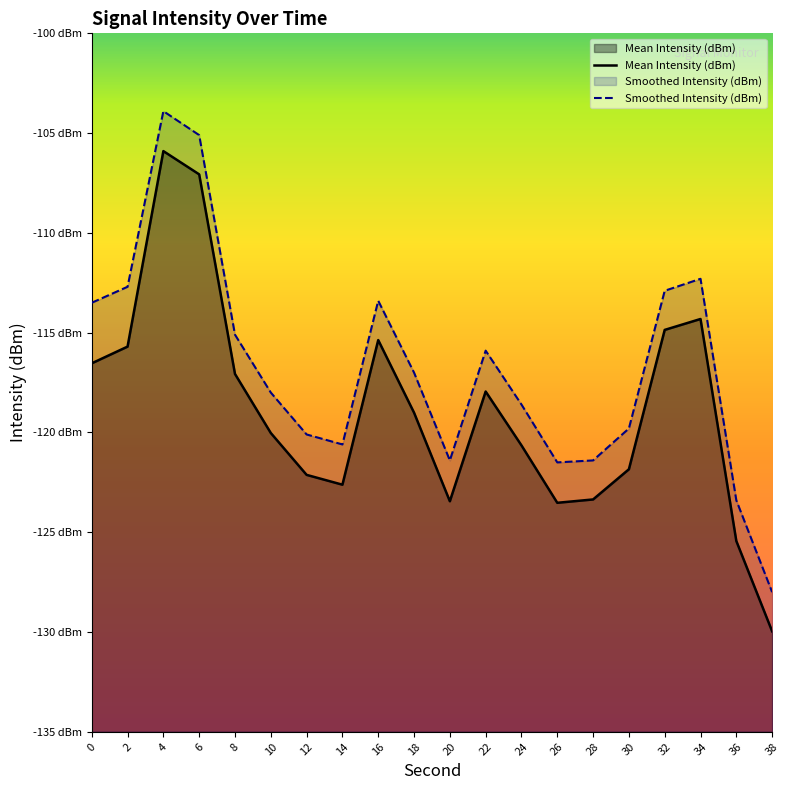

What value does the Smoothed Intensity (dBm) series have at 4?

-103.9